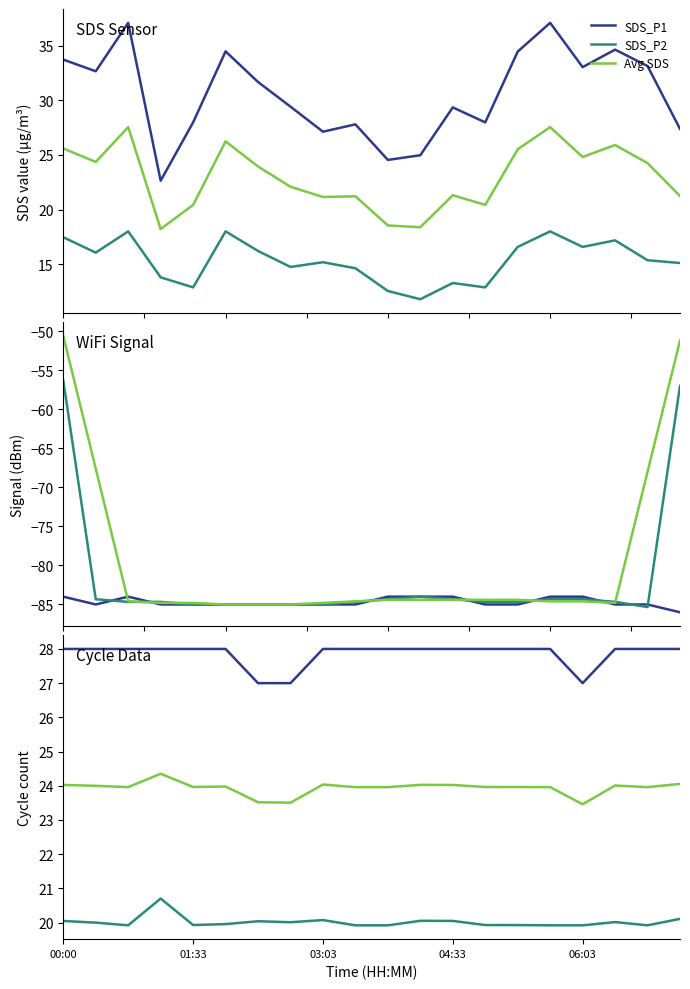

True or false: Signal and SDS_P1 cross at least once.

False